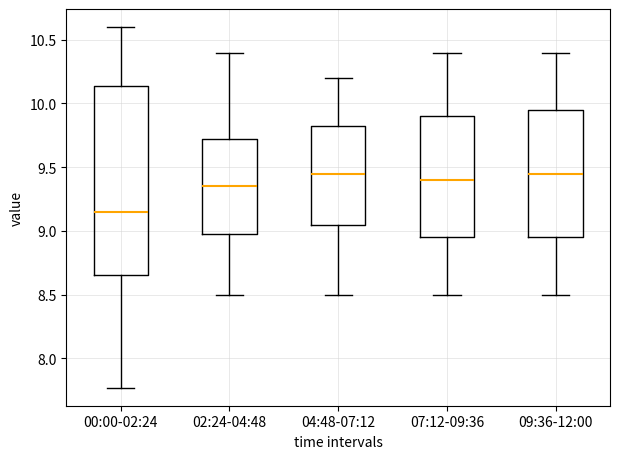

Where does the upper whisker of the box for 07:12-09:36 end on the y-axis? The values are not printed on the chart, so give them approximately, as read against the axis.

10.40